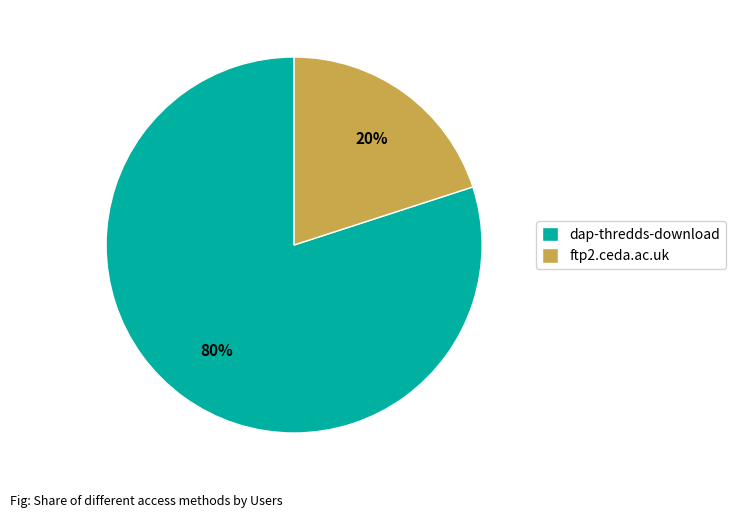

Approximately how many times larger is the value at dap-thredds-download compared to ftp2.ceda.ac.uk?

4.0